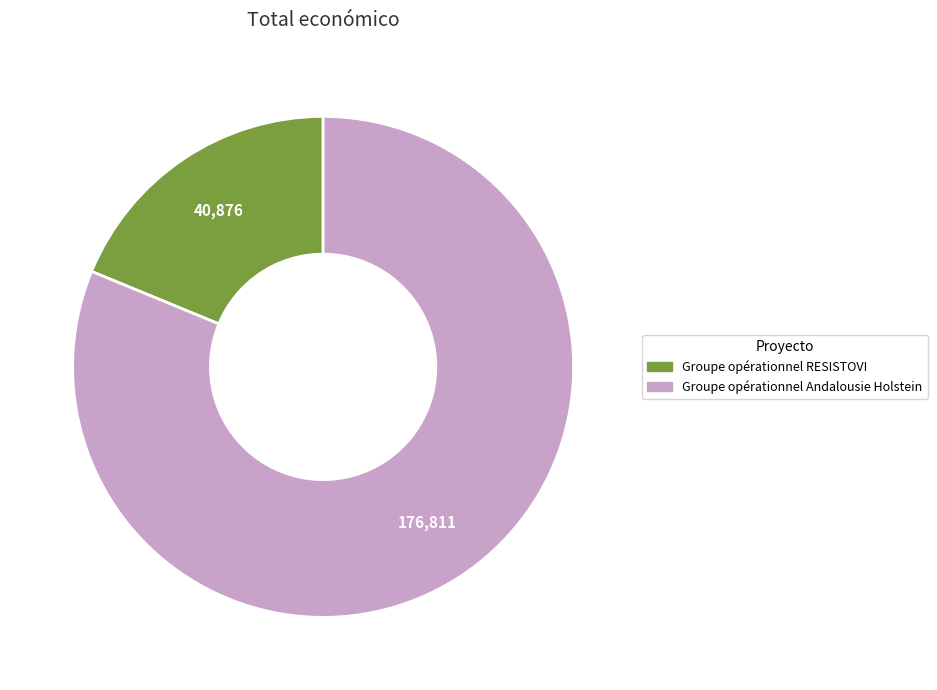

Rank the categories by value from highest to lowest.

Groupe opérationnel Andalousie Holstein, Groupe opérationnel RESISTOVI